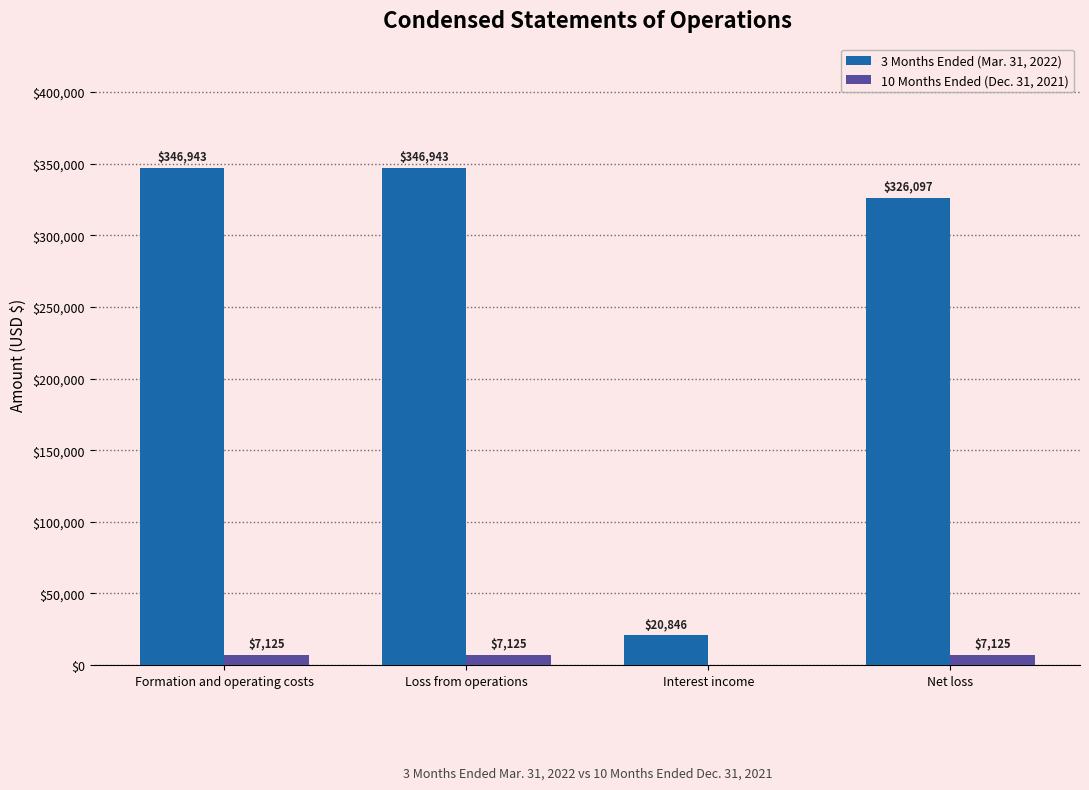

Which series has the largest total across all categories?

3 Months Ended (Mar. 31, 2022)